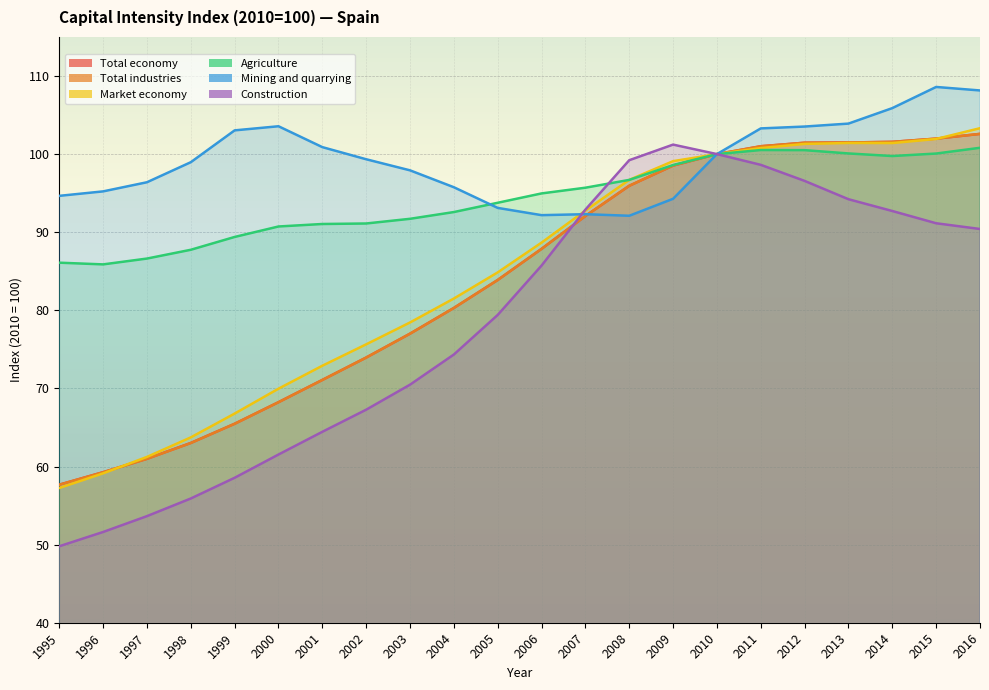

True or false: Market economy has a value of 88.7 at 2006.

True